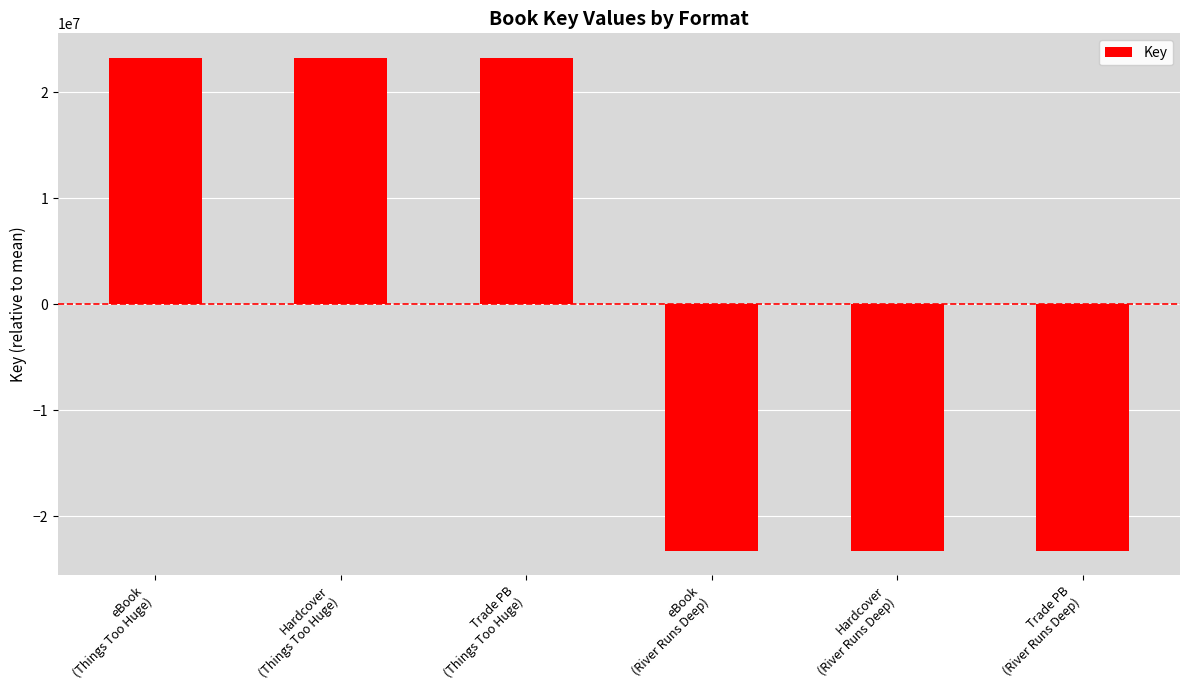

What is the value of the 1st bar from the left?

23253871